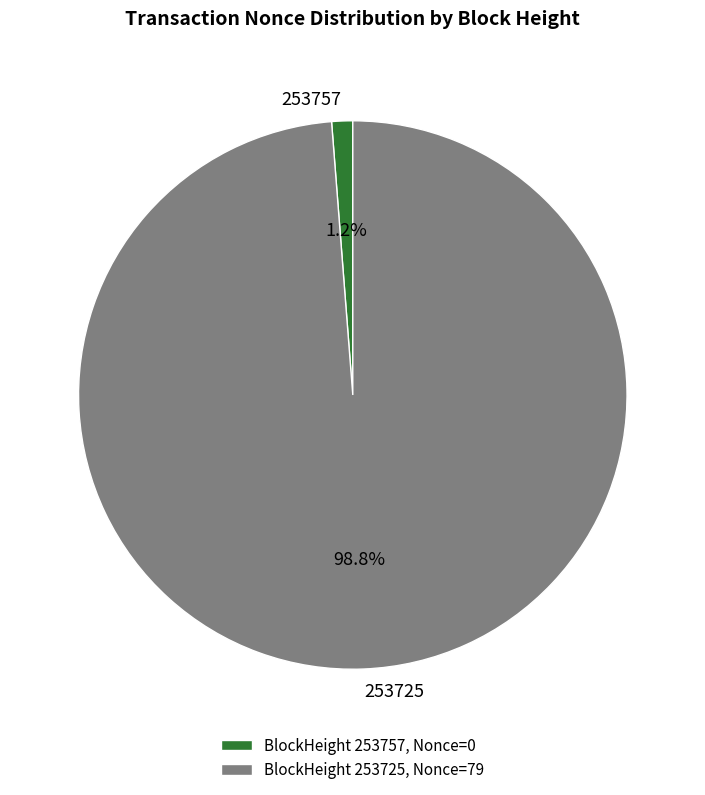

To the nearest percent, what is the average slice percentage?

50%